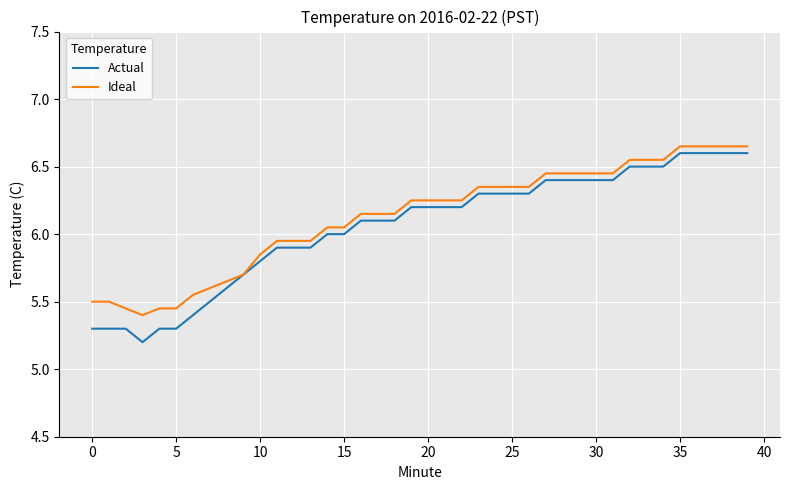

What are all the series names shown in the legend?

Actual, Ideal